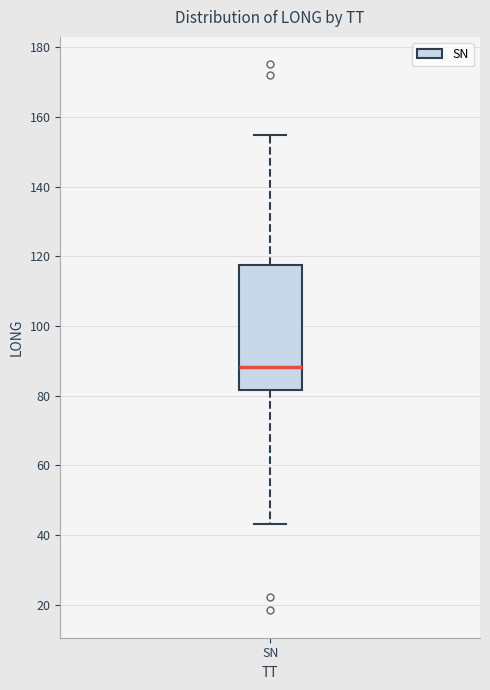

Transcribe this box plot: give where the median line is, the range the box spans, and where the two whiskers end, as read against the y-axis. The values are not printed on the chart, so give them approximately, as read against the axis.

median 88, box 82 to 118, whiskers 44 to 156